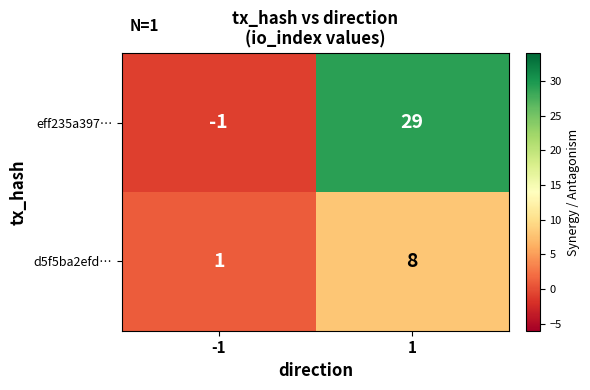

What is the smallest value displayed?

-1